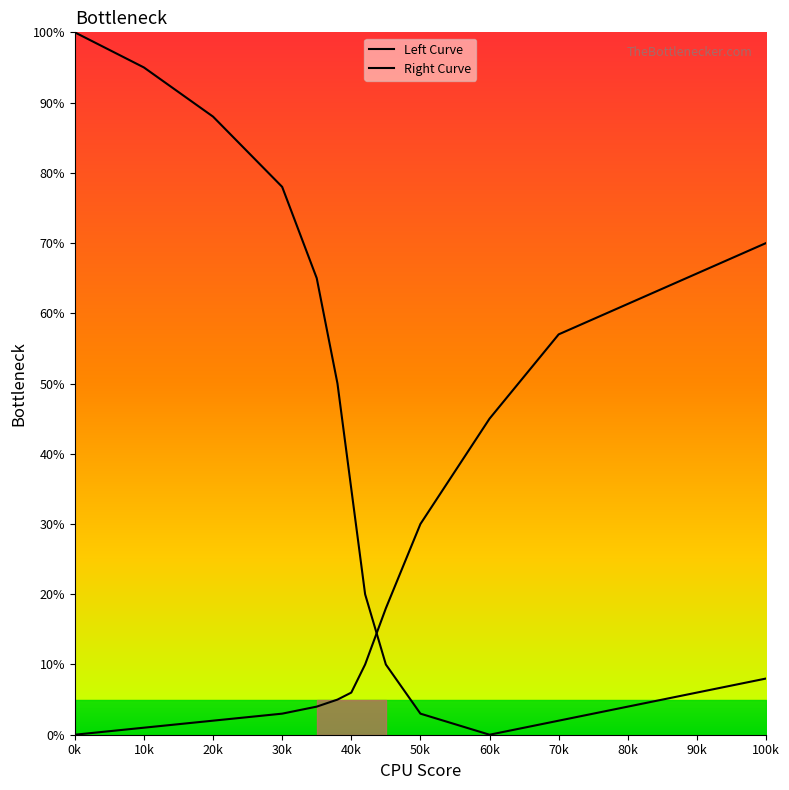

How many values in Left Curve are above zero?

12